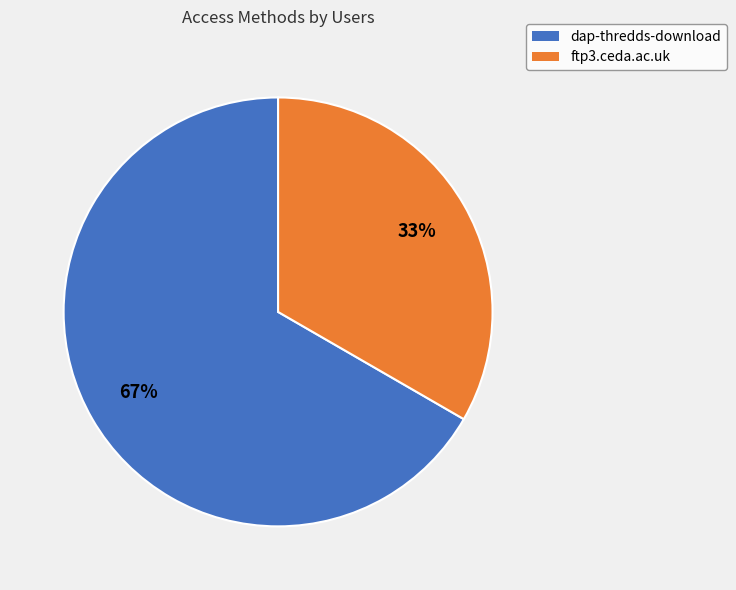

Does any single category account for the majority?

Yes